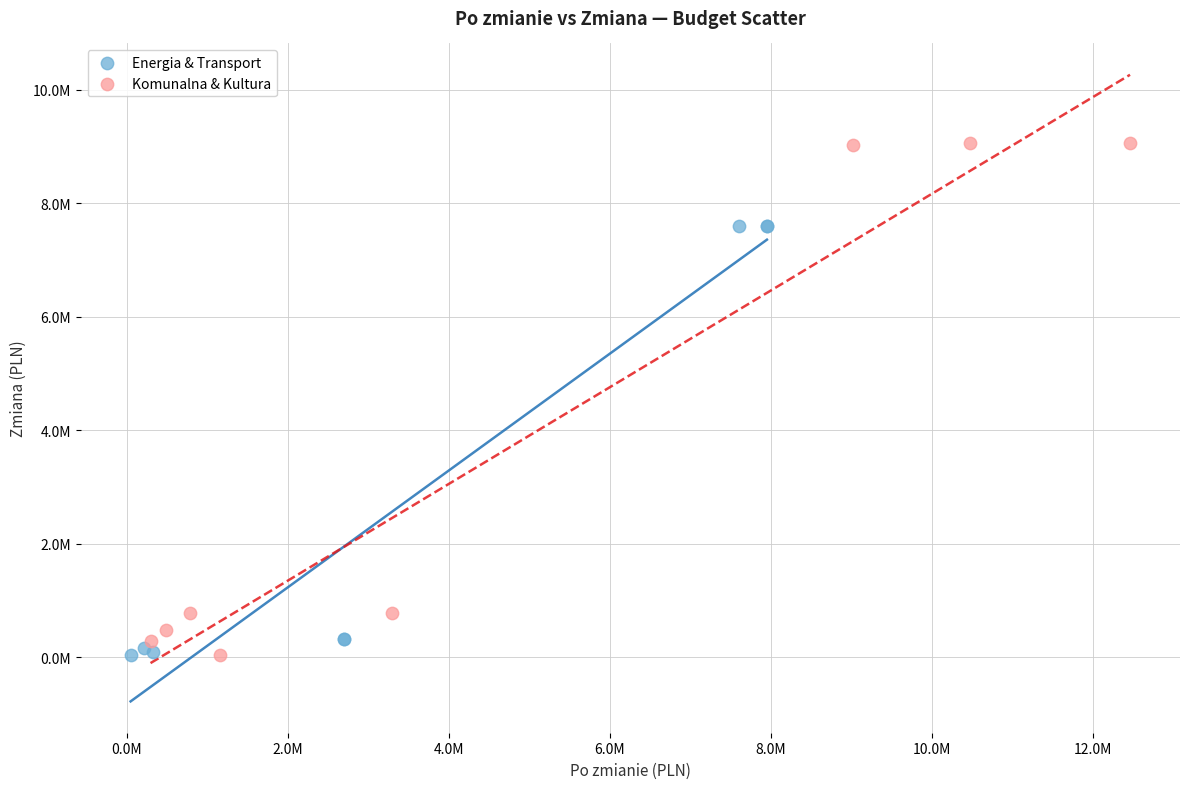

Which series has the widest spread of Y values?

Komunalna & Kultura